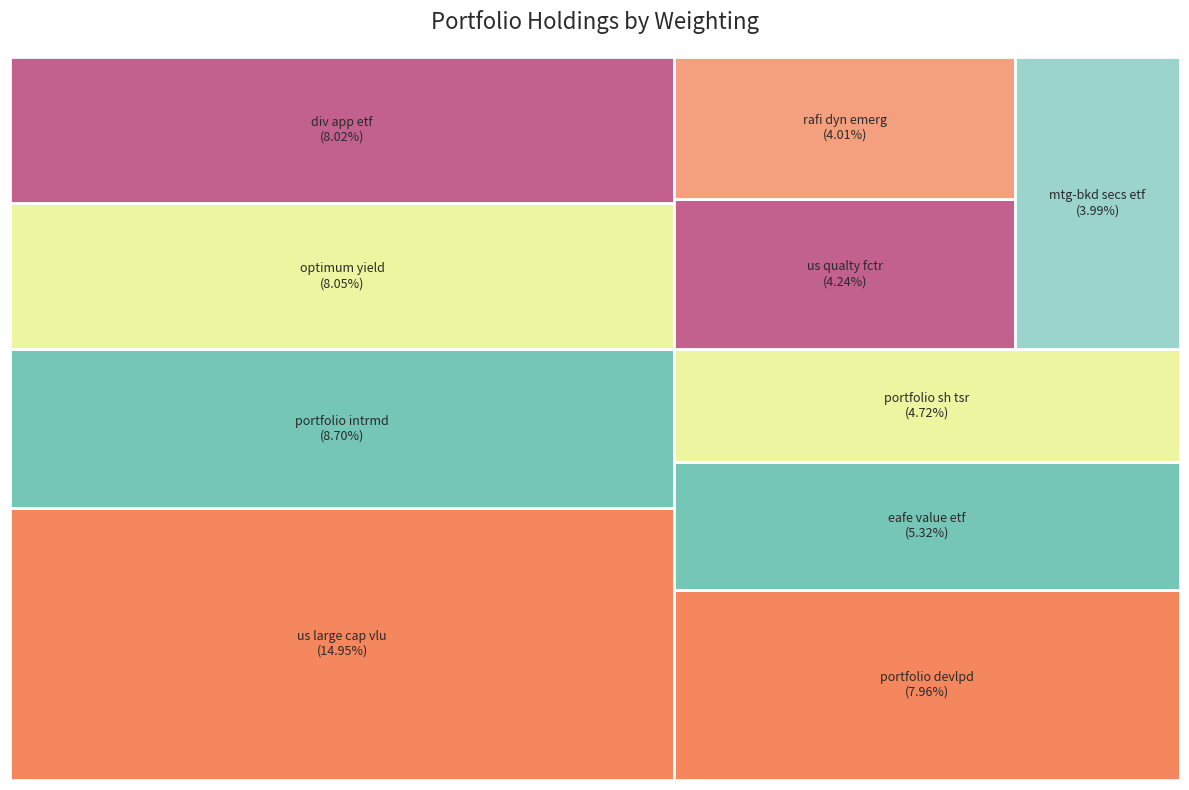

Rank the categories by value from lowest to highest.

mtg-bkd secs etf, rafi dyn emerg, us qualty fctr, portfolio sh tsr, eafe value etf, portfolio devlpd, div app etf, optimum yield, portfolio intrmd, us large cap vlu